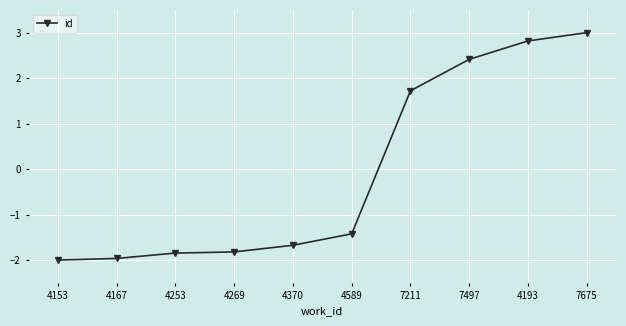

Approximately how many times larger is the value at 7675 compared to 4193?

1.1